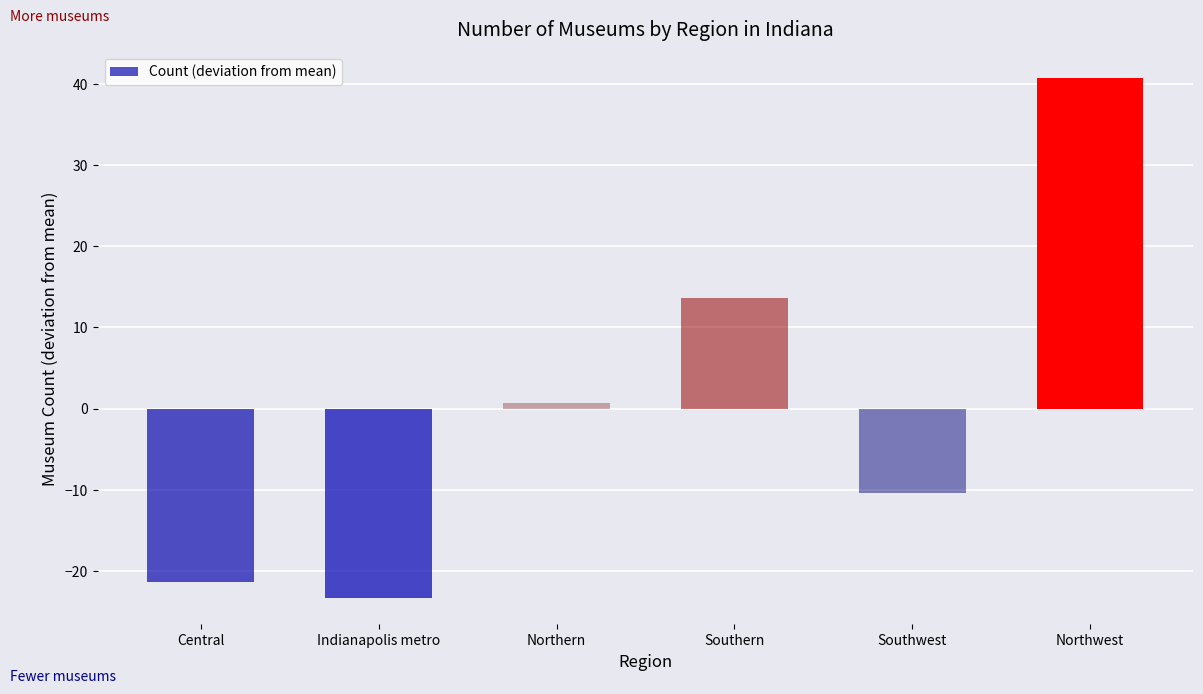

The value at Southwest is -13.7. True or false?

False